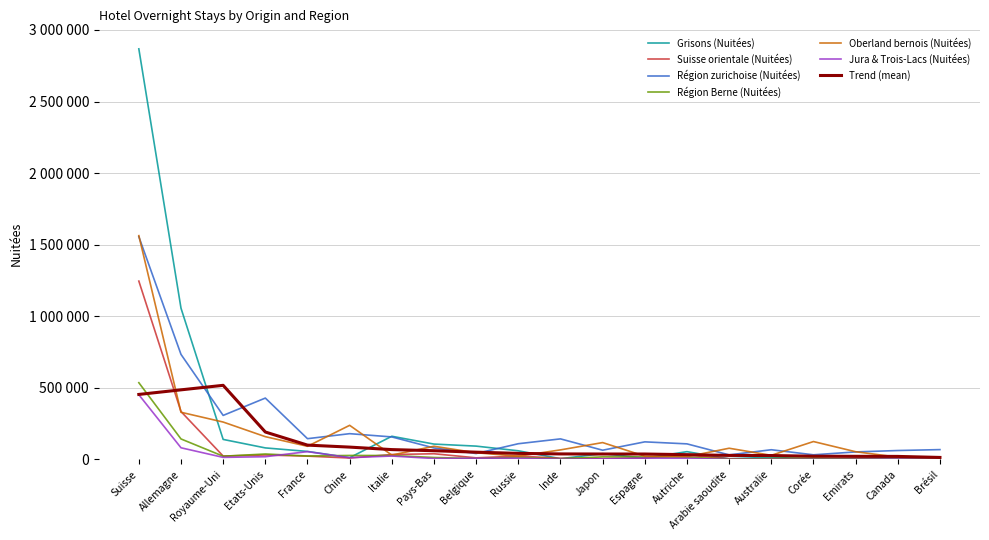

Is the value of Région Berne (Nuitées) at France greater than the value of Oberland bernois (Nuitées) at Arabie saoudite?

No